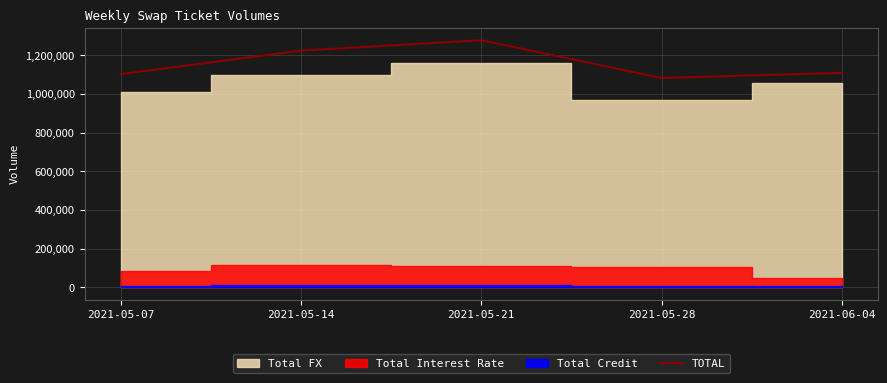

What is the maximum value shown in the chart?

1277866